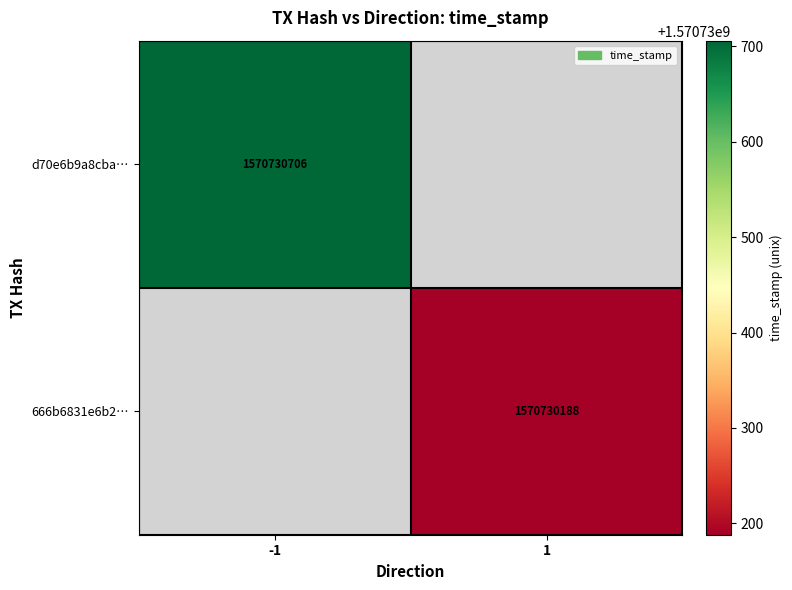

Between 1 and 0, which is larger?

1